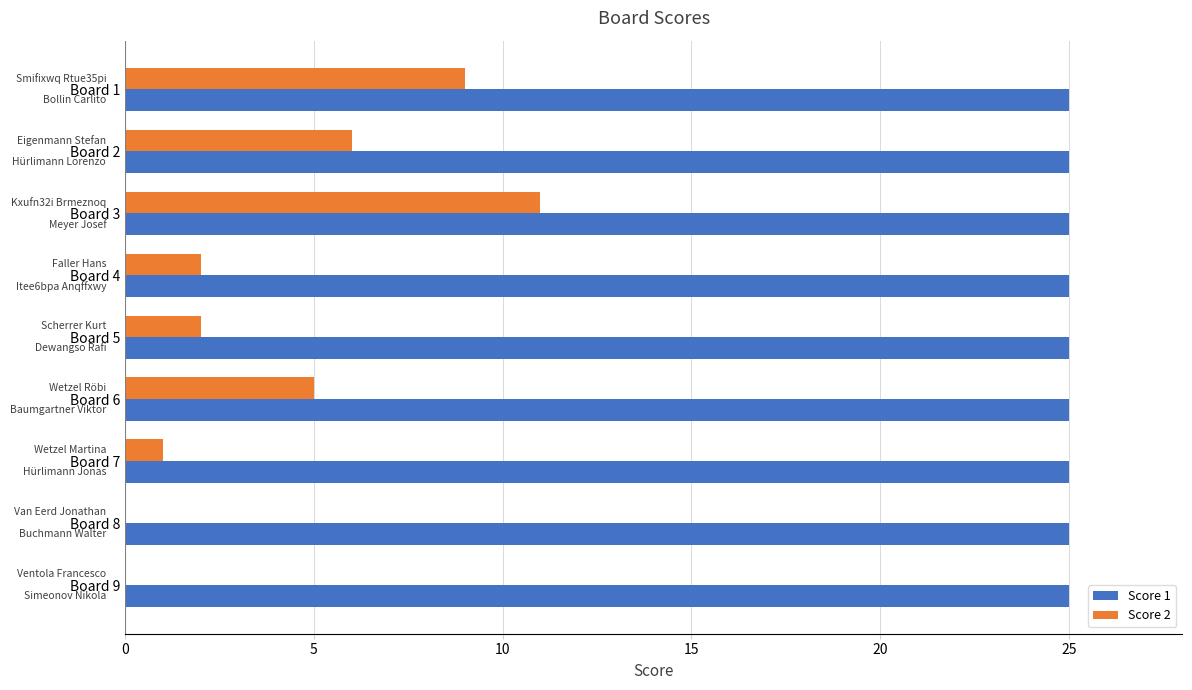

Which series has the largest total across all categories?

Score 1